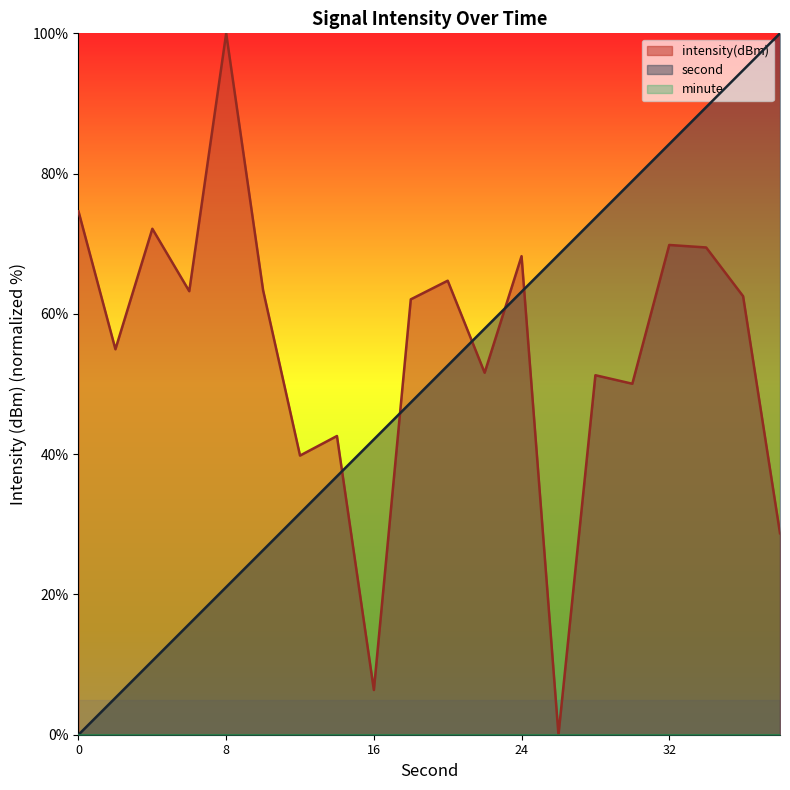

At which category does the chart reach its peak across all series?

38